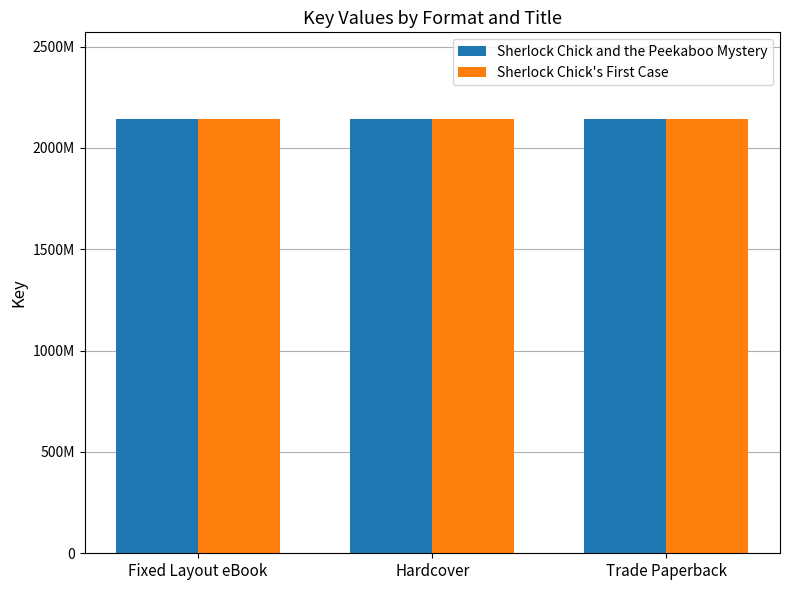

What are all the series names shown in the legend?

Sherlock Chick and the Peekaboo Mystery, Sherlock Chick's First Case